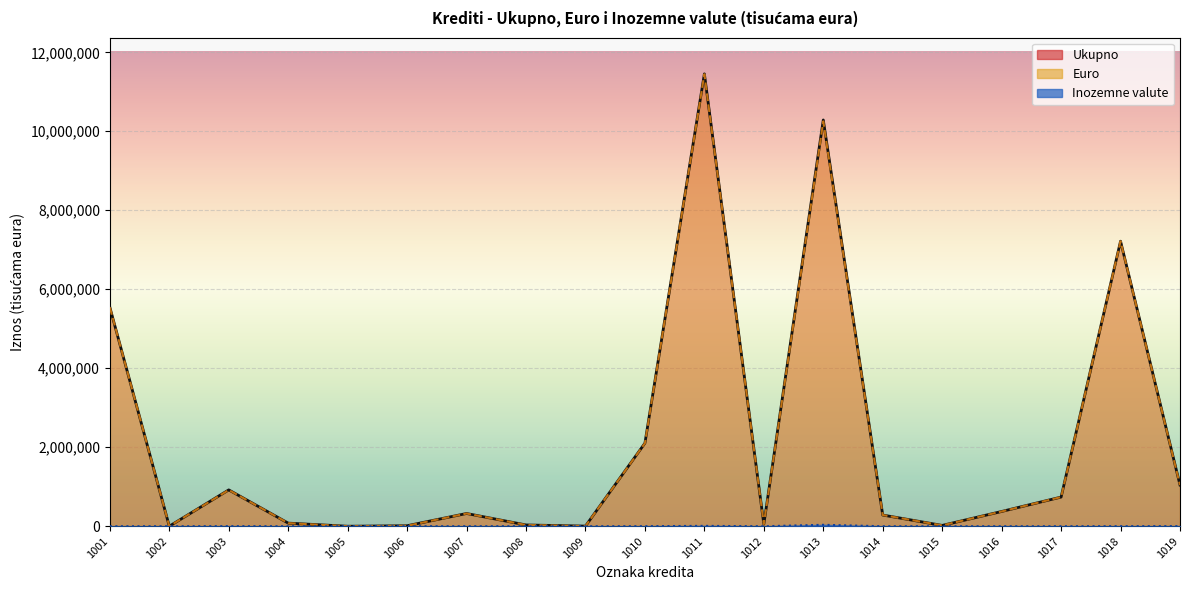

How many categories are shown in the chart?

19